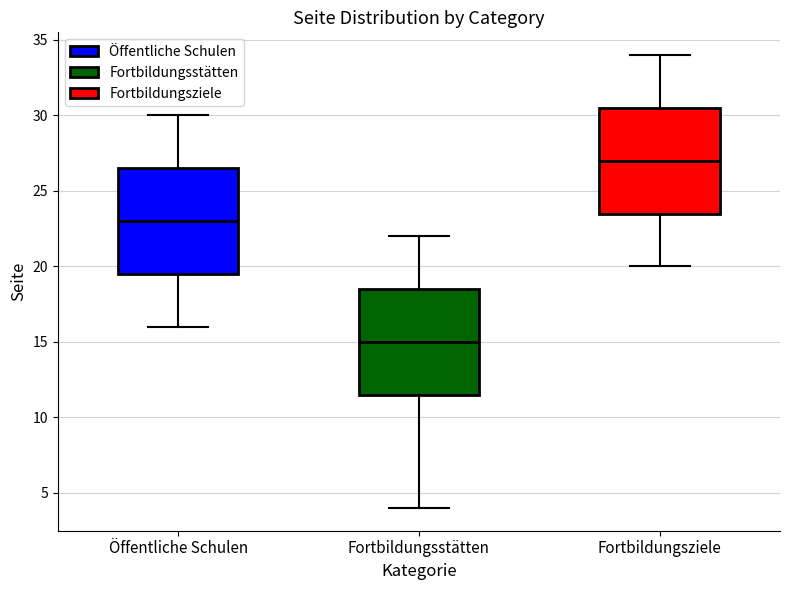

Reading left to right, read every box against the y-axis: the position of its median line, the range the box covers, and the ends of its whiskers. The values are not printed on the chart, so give them approximately, as read against the axis.

Öffentliche Schulen: median 23.0, box 19.5 to 26.5, whiskers 16.0 to 30.0
Fortbildungsstätten: median 15.0, box 11.5 to 18.5, whiskers 4.0 to 22.0
Fortbildungsziele: median 27.0, box 23.5 to 30.5, whiskers 20.0 to 34.0